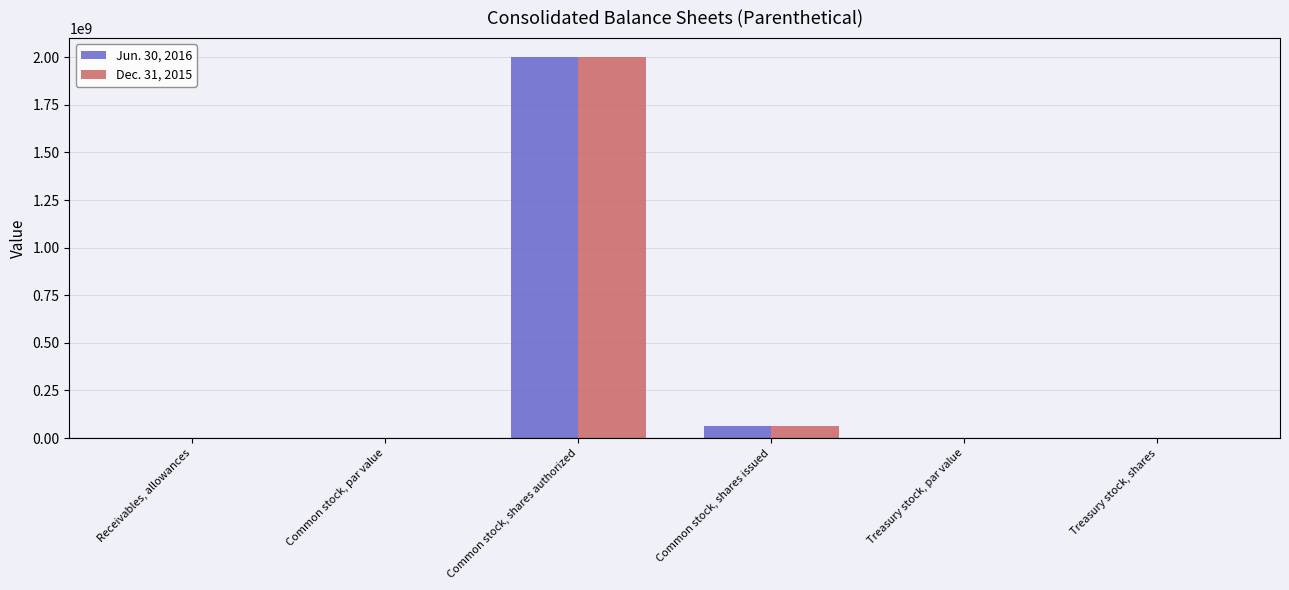

The Jun. 30, 2016 series shows 65001104.0 at Common stock, shares issued. True or false?

True